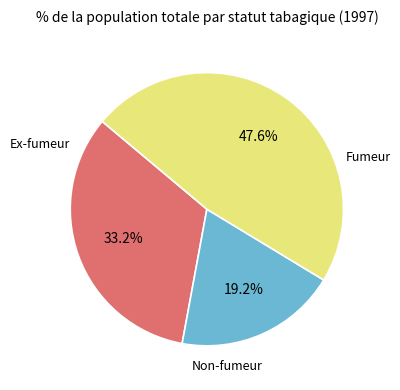

To the nearest percent, what is the average slice percentage?

33%